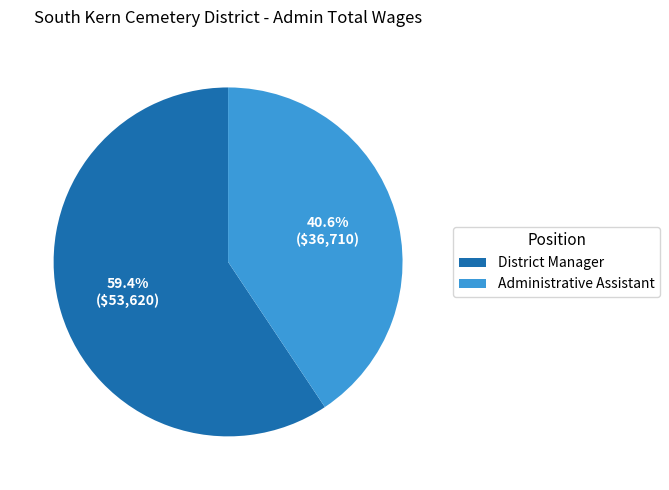

Which category accounts for the majority?

District Manager